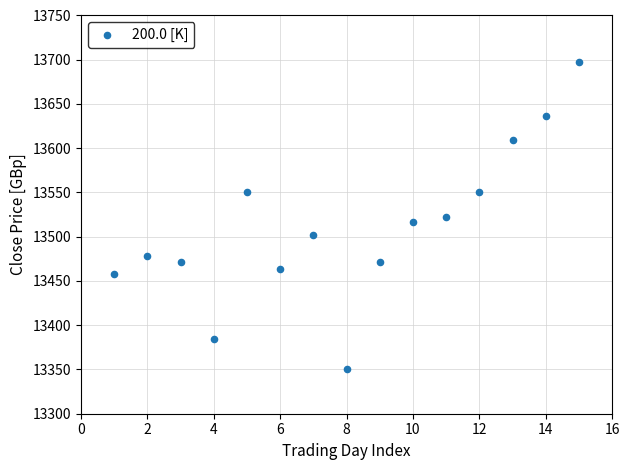

What is the range of Y values (max minus min)?

347